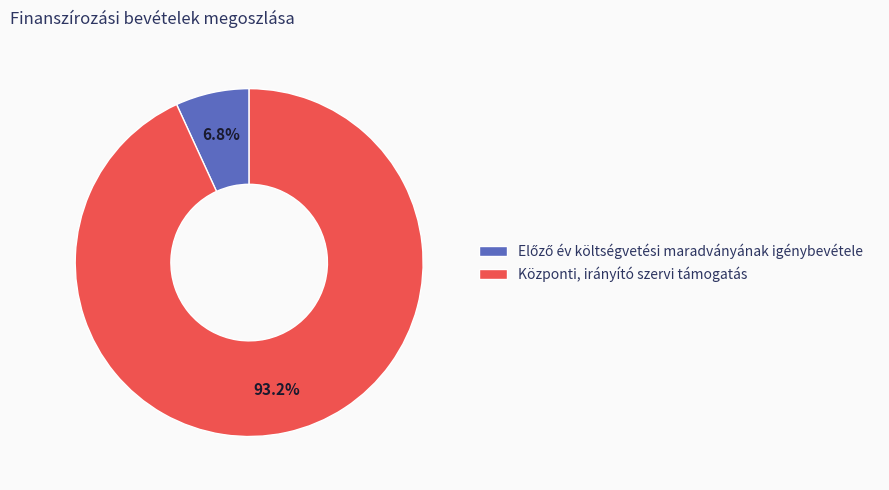

Is there a majority slice in this chart?

Yes